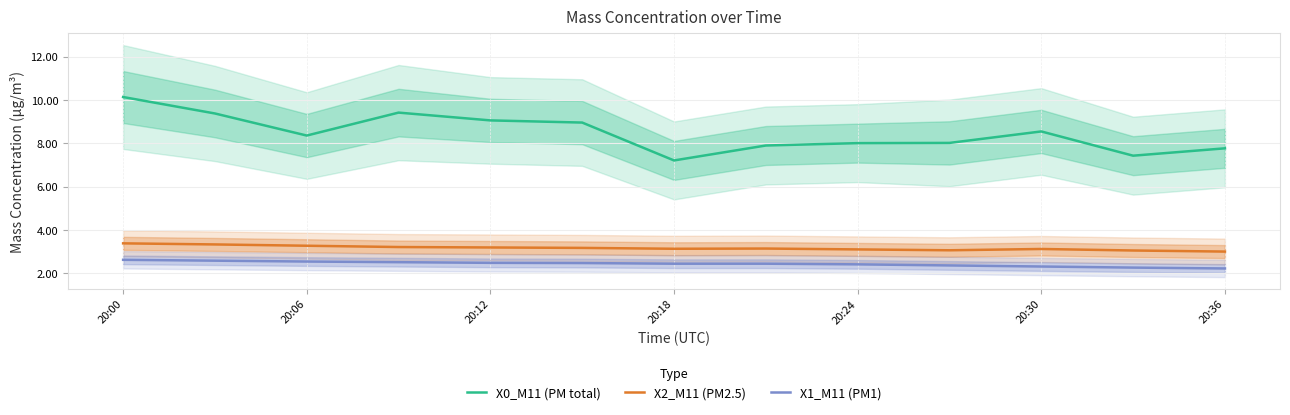

Where does the X0_M11 (PM total) series first go above 8?

20:00